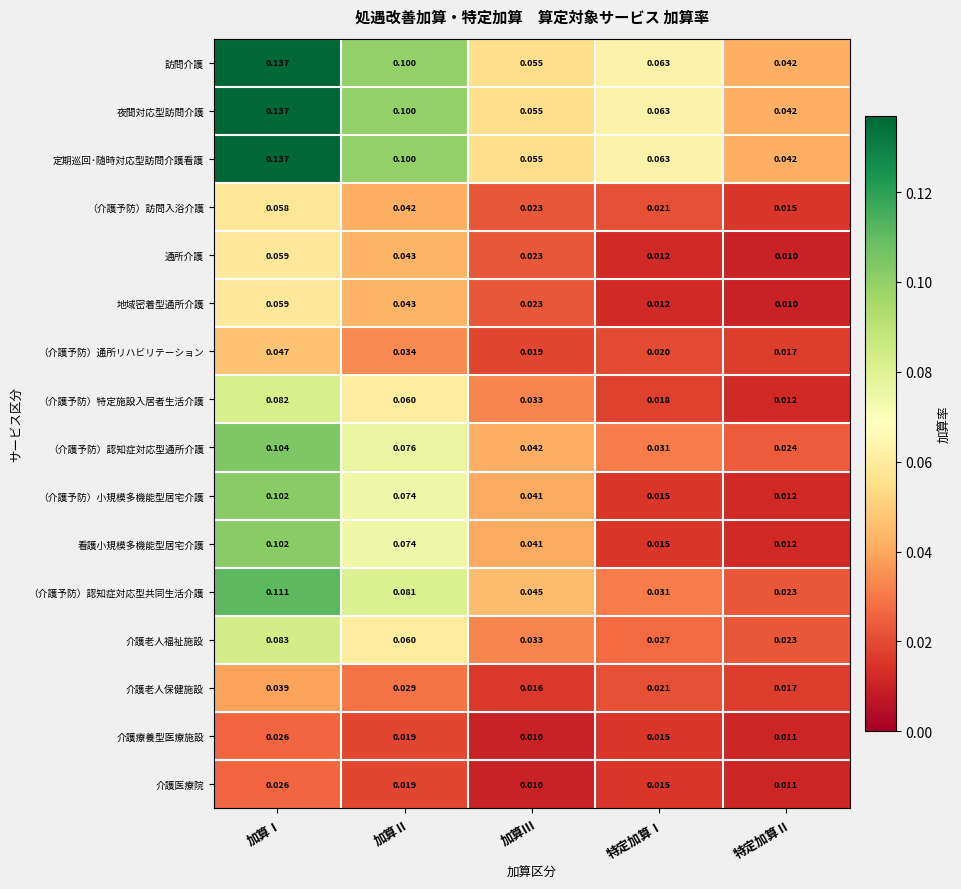

At which category is the sum across all series the highest?

加算Ⅰ